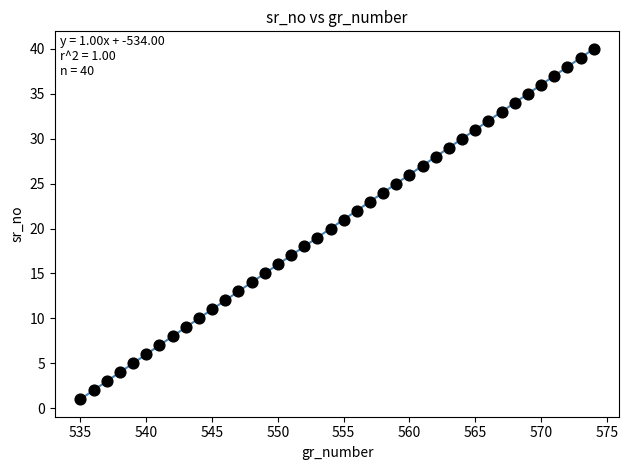

What is the range of Y values (max minus min)?

39